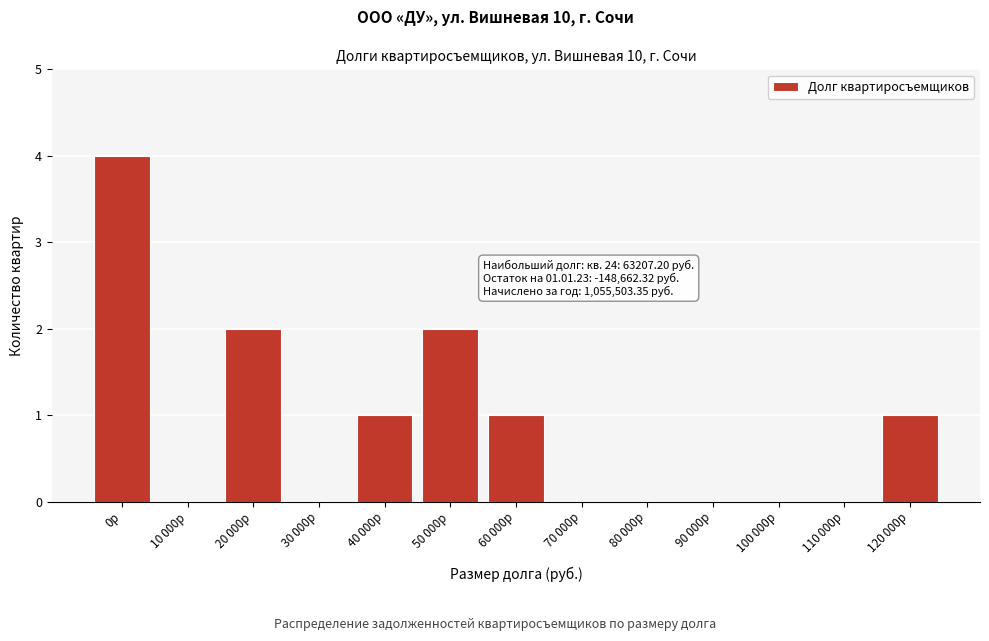

What is the sum of all values?

11